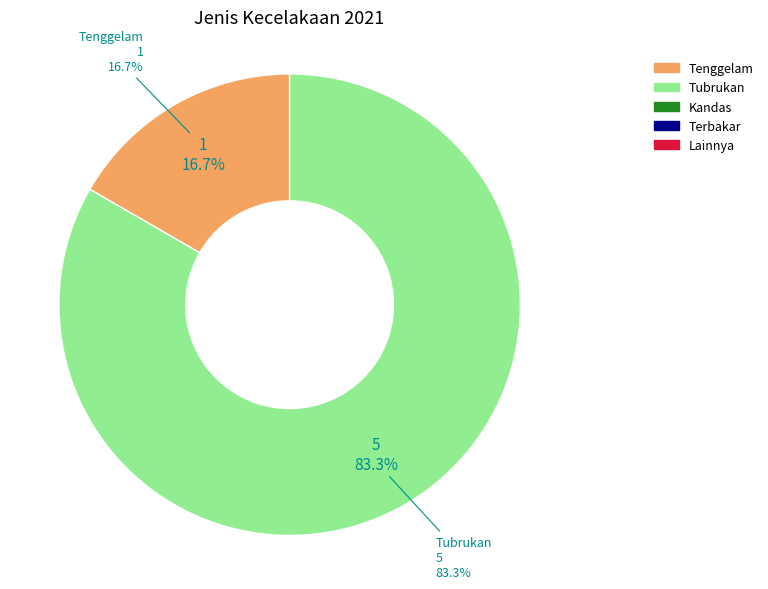

Combined, do Terbakar and Tubrukan account for over 50%?

Yes